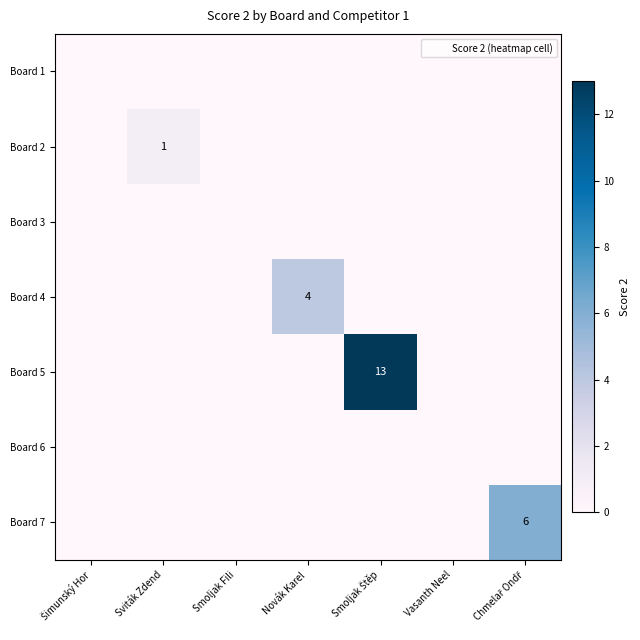

The Board 2 series shows -1 at Smoljak Fili. True or false?

False